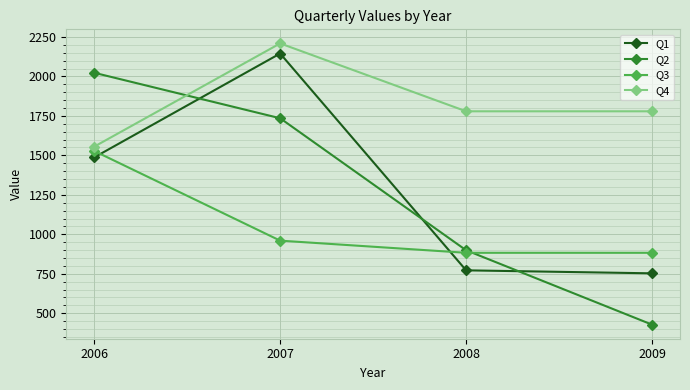

Reading left to right, extract all data points from this chart.

Q1: 2006=1487	2007=2145	2008=772	2009=753
Q2: 2006=2023	2007=1735	2008=899	2009=428
Q3: 2006=1528	2007=960	2008=883	2009=883
Q4: 2006=1555	2007=2209	2008=1779	2009=1779